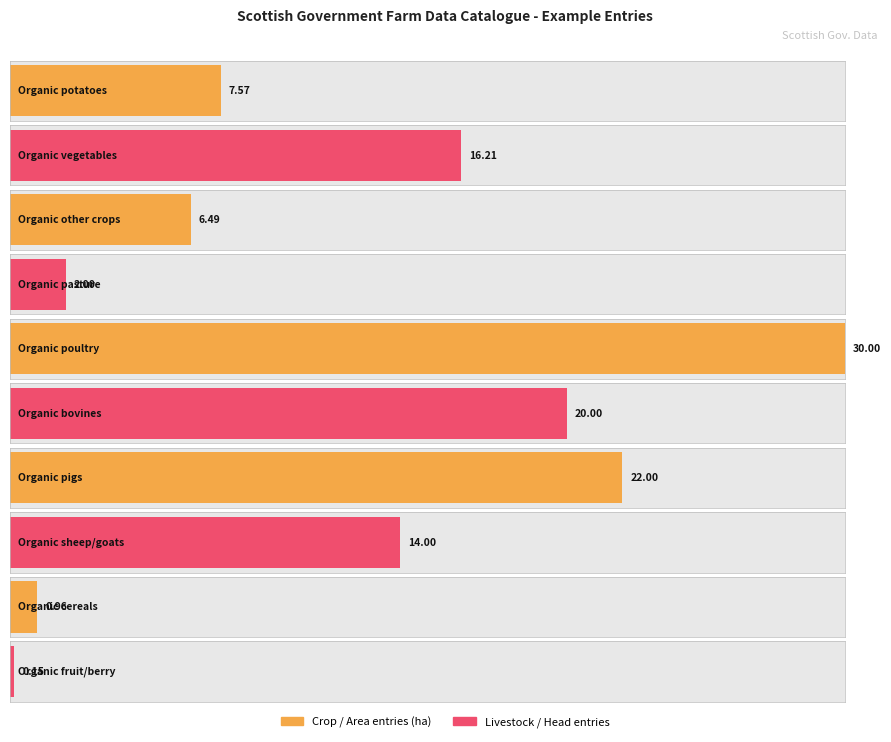

What is the difference between the second highest and minimum values?

22.0